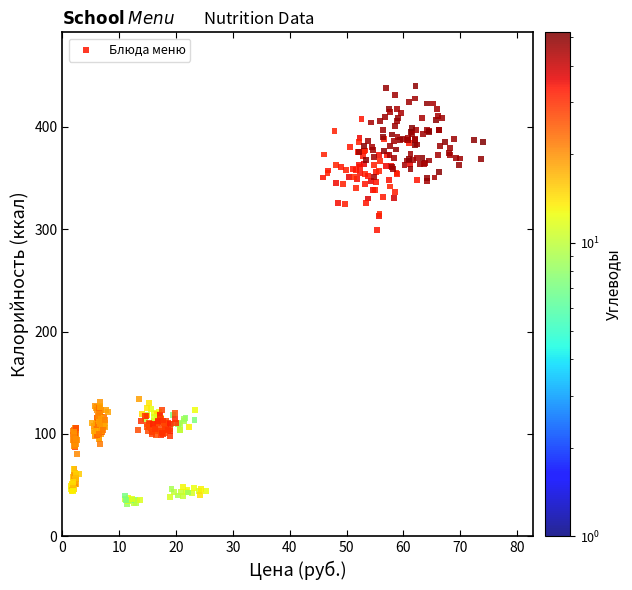

What Y value in the scatter plot is closest to 235?

299.6